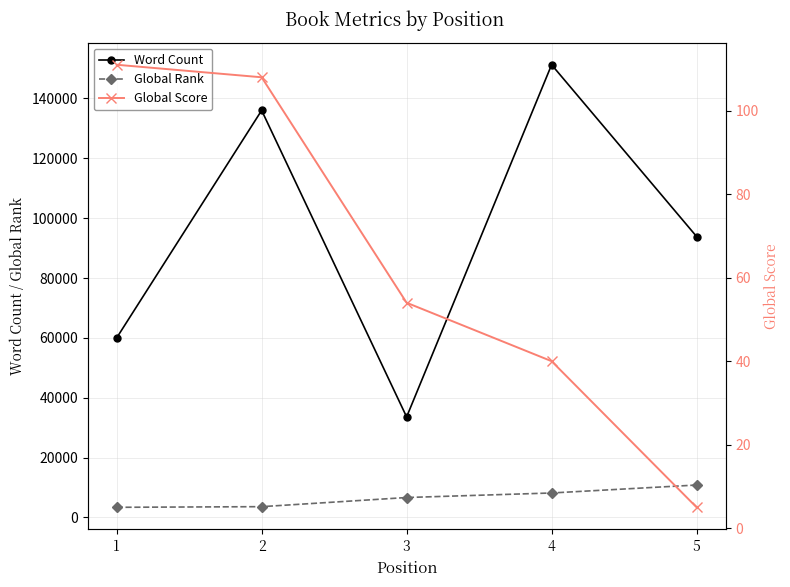

Where is Global Rank nearest to the value 7121?

3